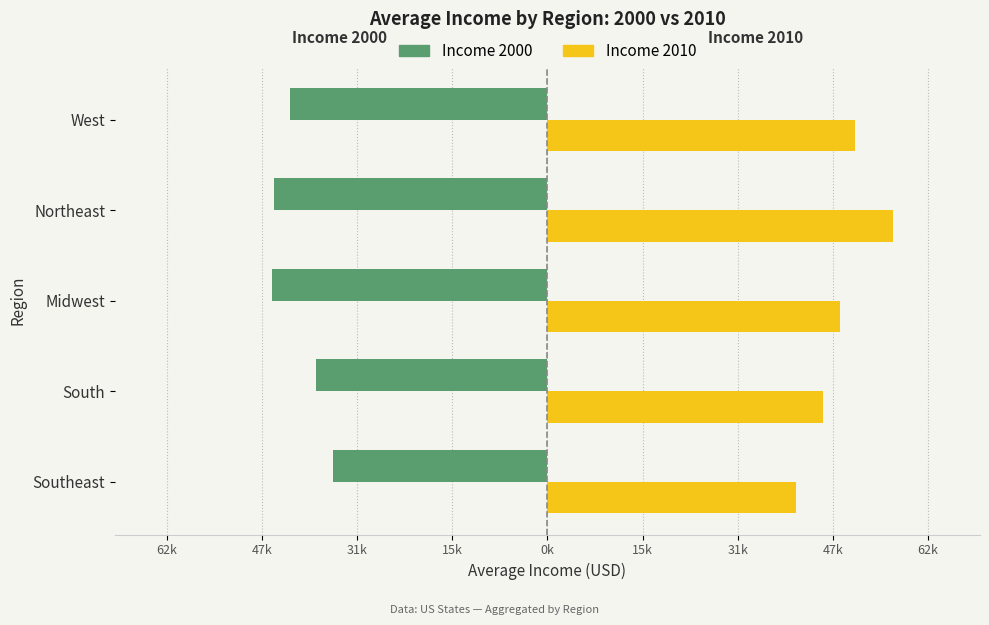

Which series has the widest spread of values?

Income 2010